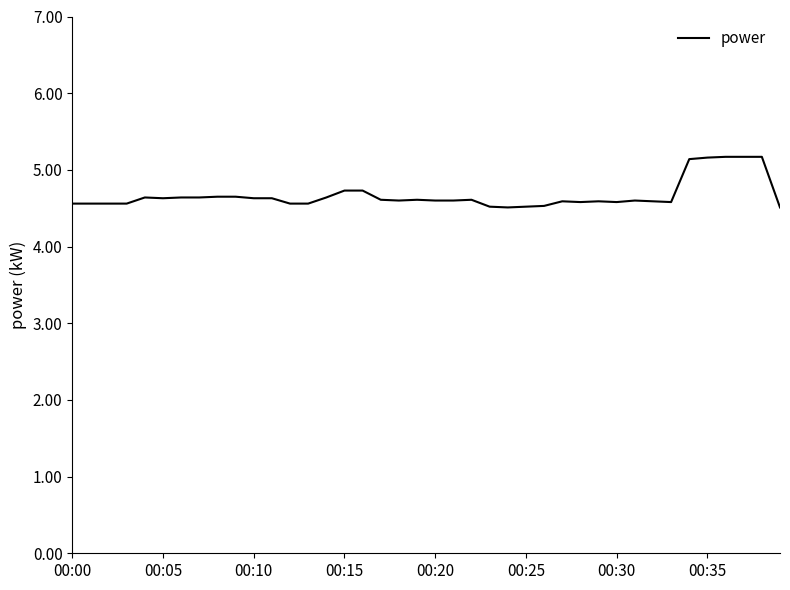

What is the smallest value displayed?

4.5